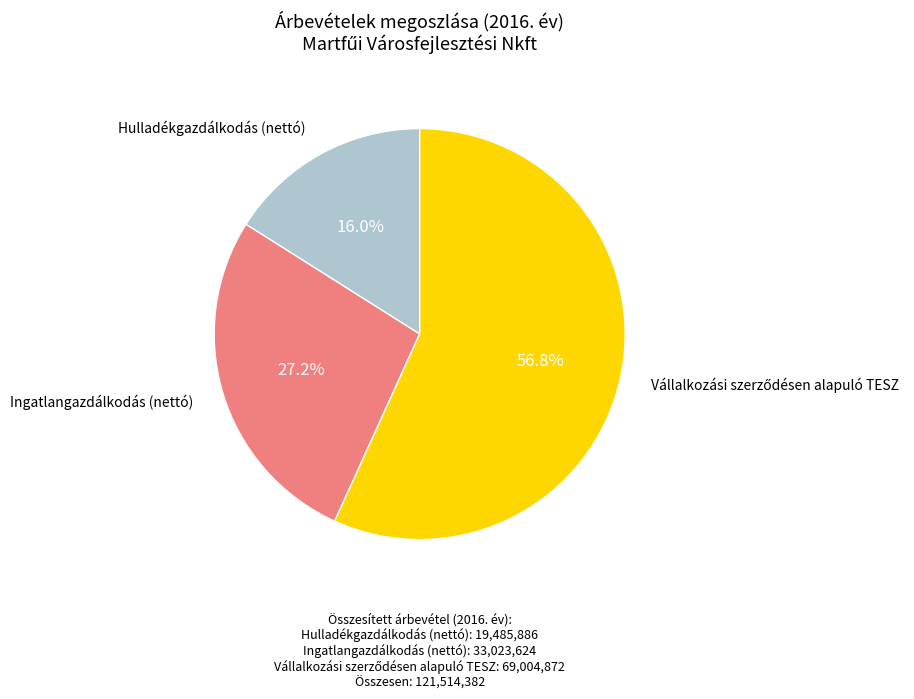

Does any single category account for the majority?

Yes